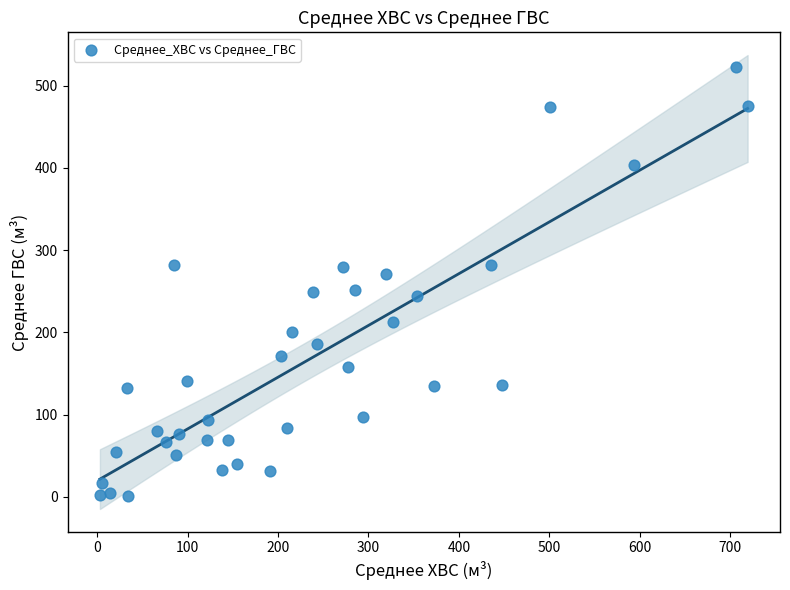

What is the range of X values (max minus min)?

716.2